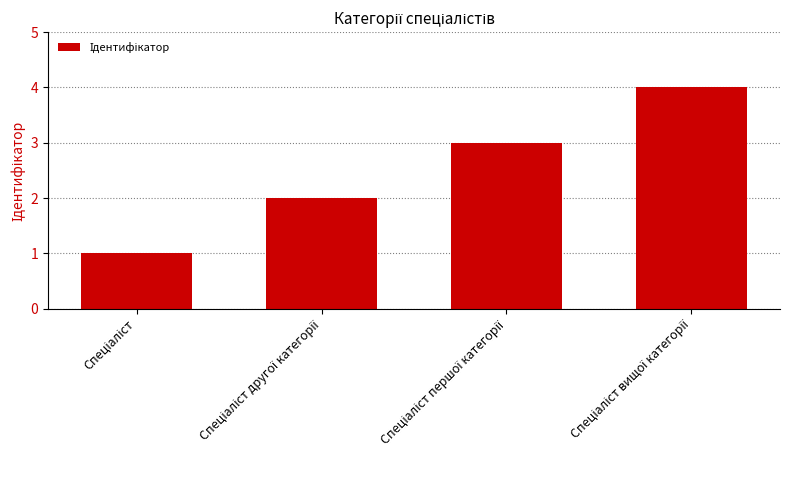

What is the greatest value displayed?

4